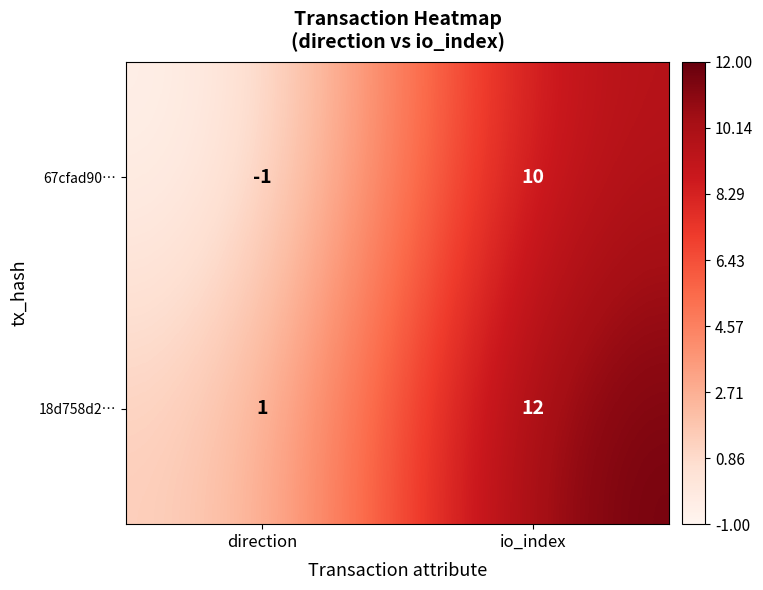

What is the maximum value shown in the chart?

12